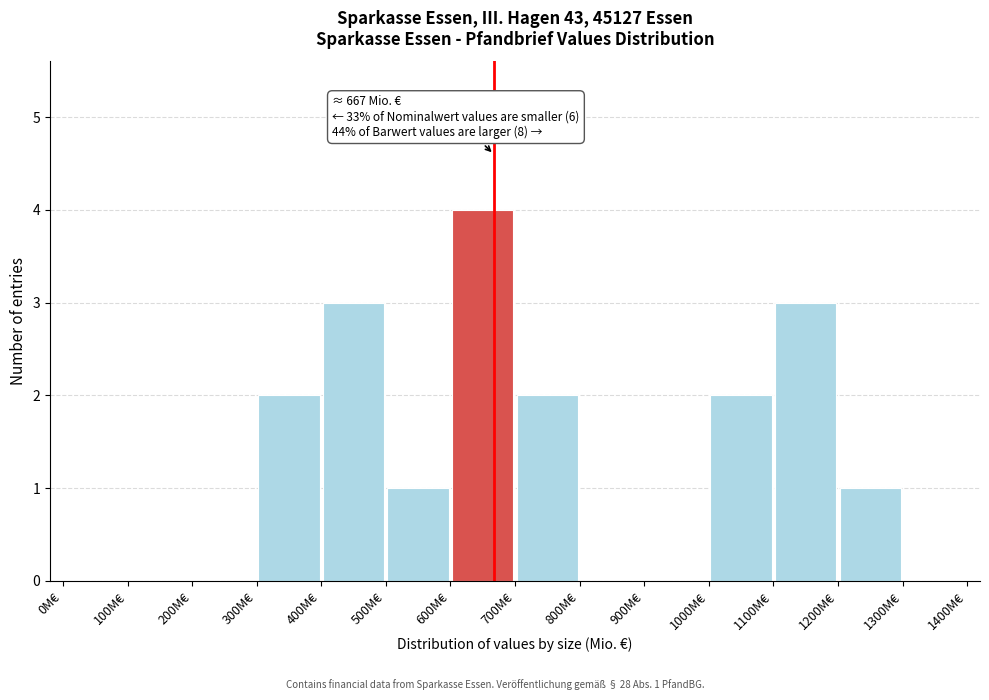

Which range on the x-axis has the tallest bar?

600 to 700